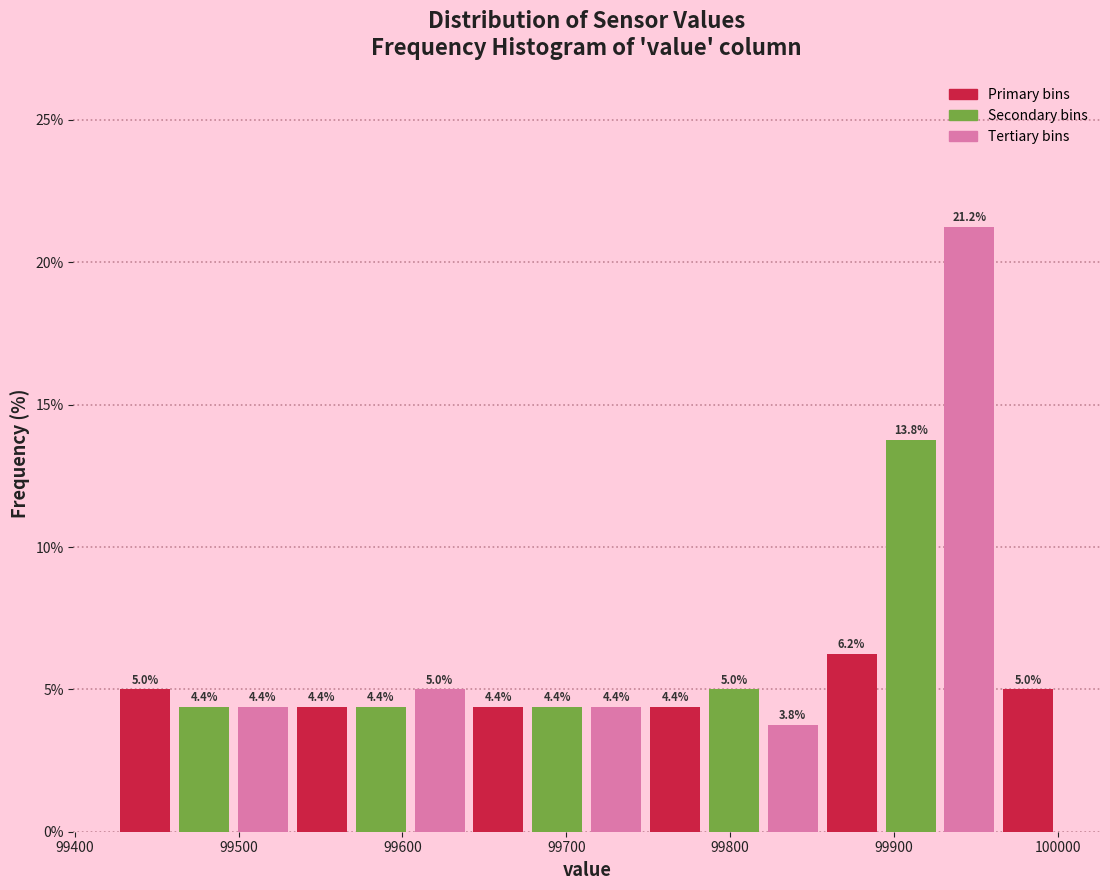

Around what value on the x-axis is the tallest bar? Give the approximate position of its centre, as read against the axis.

99950